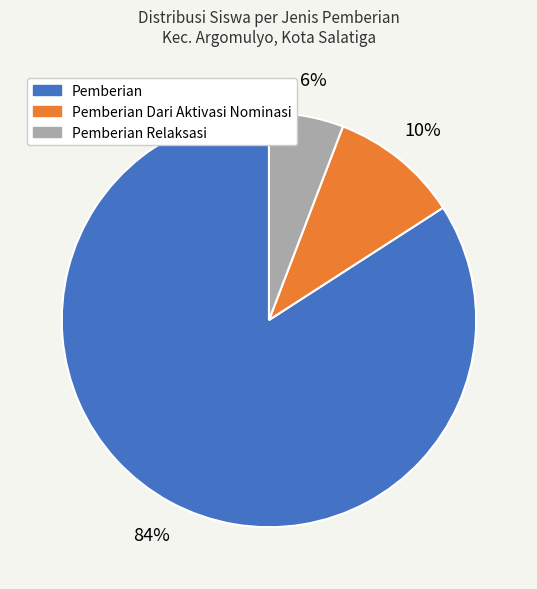

Does Pemberian account for over 50% of the chart?

Yes